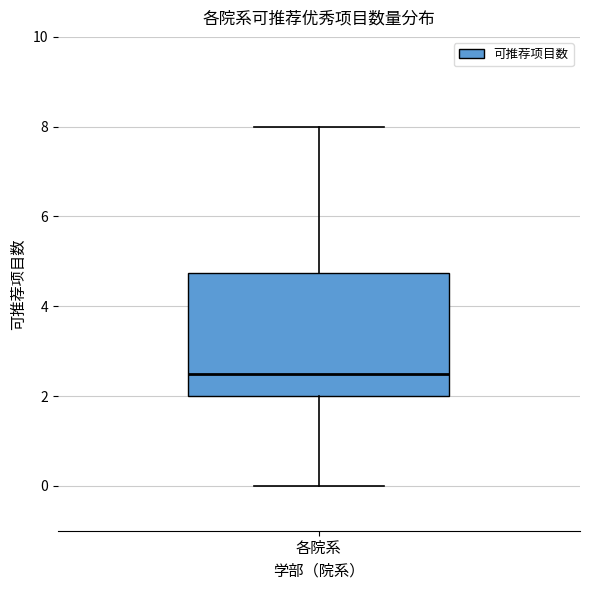

Where is the upper edge of the box for 各院系 on the y-axis? The values are not printed on the chart, so give them approximately, as read against the axis.

4.8